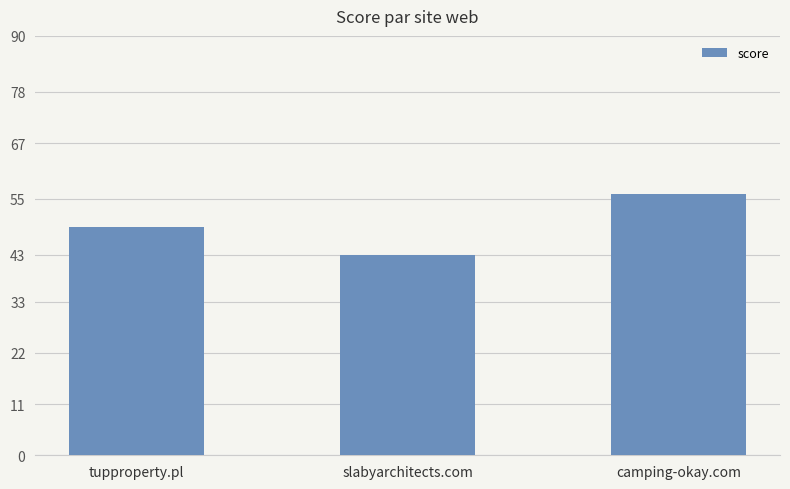

What is the label of the 1st bar from the left?

tupproperty.pl